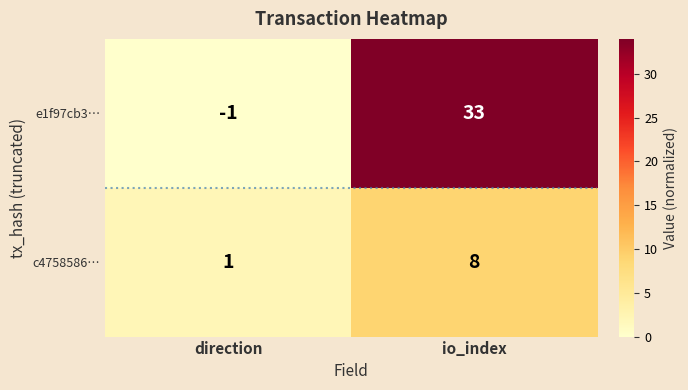

What is the difference between the maximum and minimum values in the c4758586… series?

7